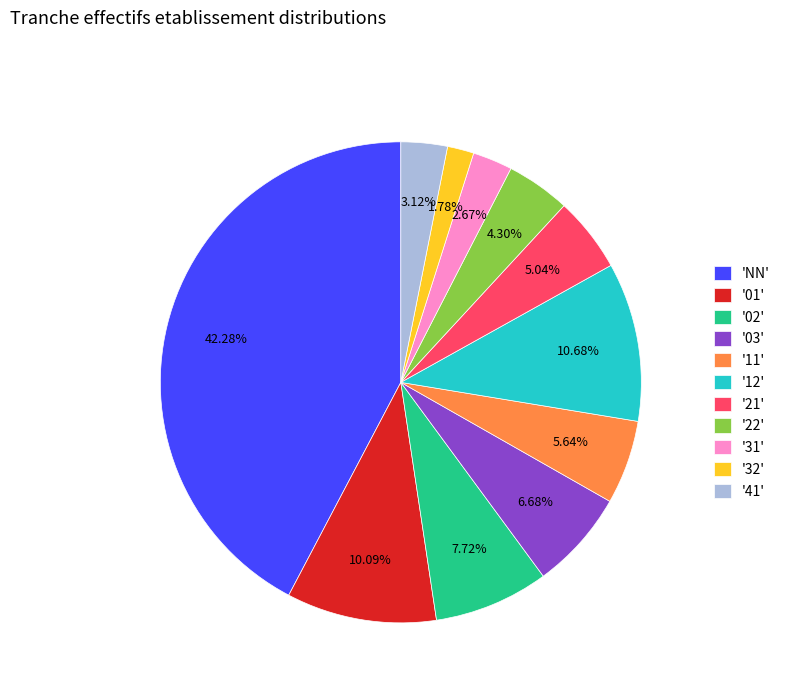

Which slice is the smallest?

'32'